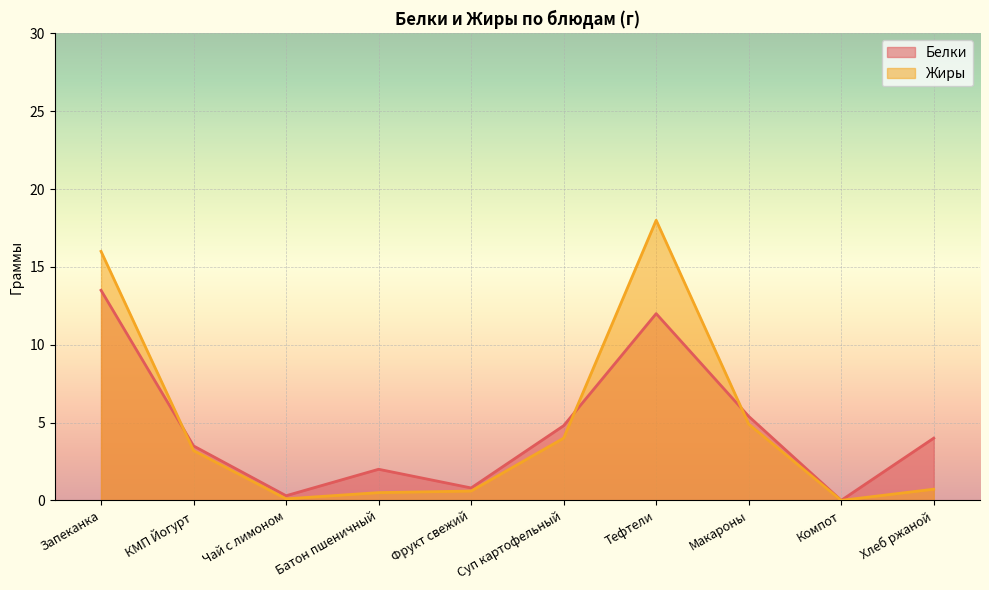

How many series are shown in this chart?

2